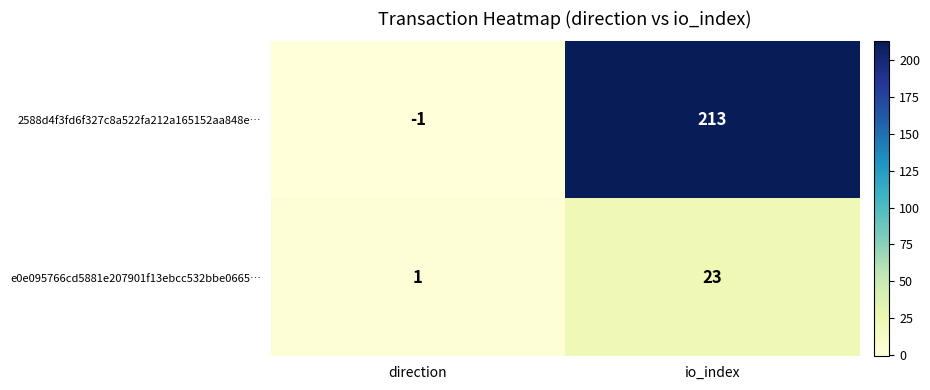

How many categories are shown in the chart?

2